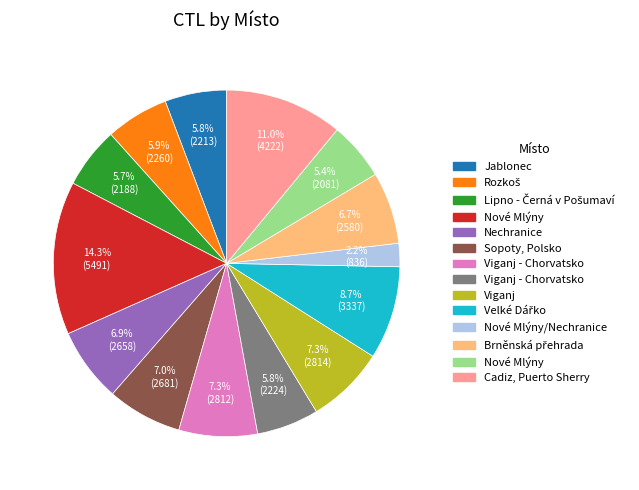

Is there any slice that represents more than half of the pie?

No